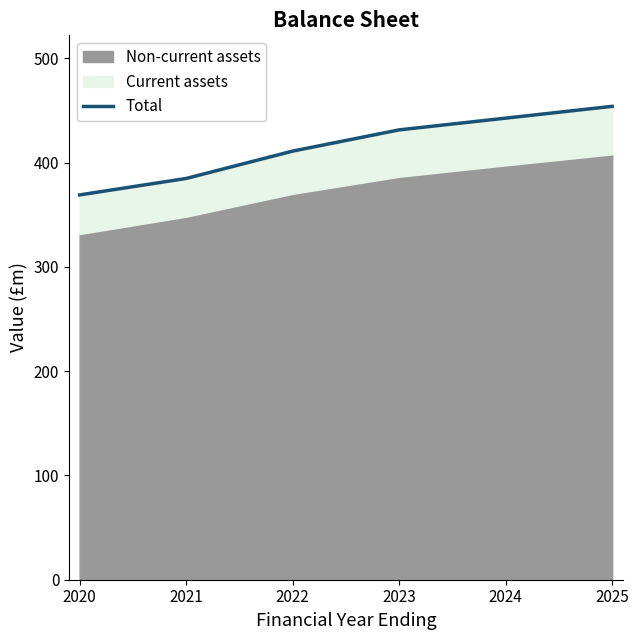

Reading left to right, extract all data points from this chart.

2020=369.0	2021=384.8	2022=411.0	2023=431.4	2024=442.7	2025=454.0